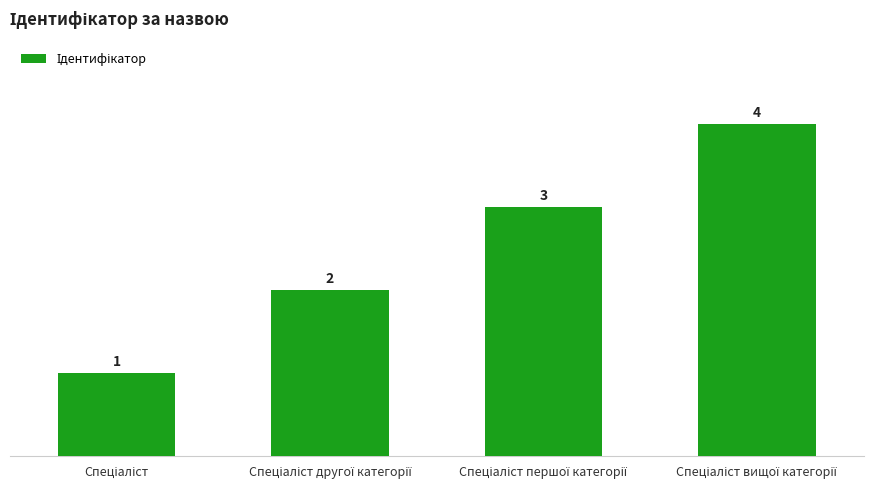

How many values are between 2 and 4?

3